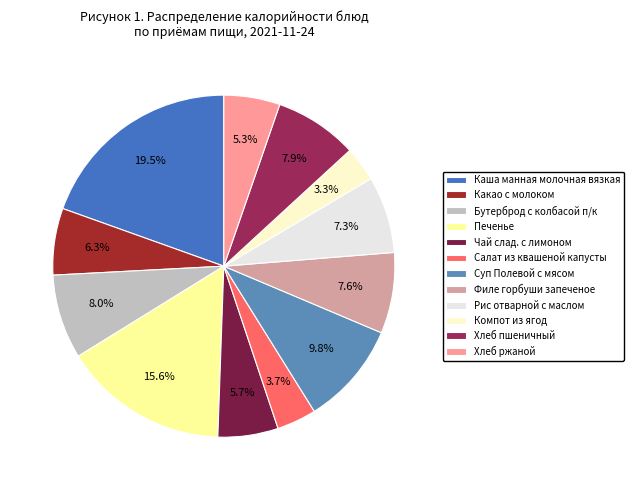

Which category has the smallest portion of the pie?

Компот из ягод